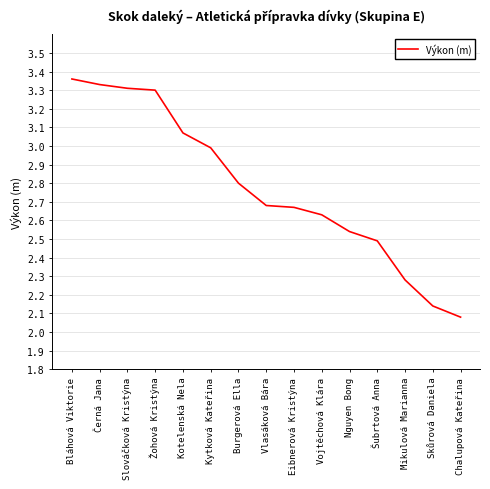

What position from the right is Burgerová Ella?

9